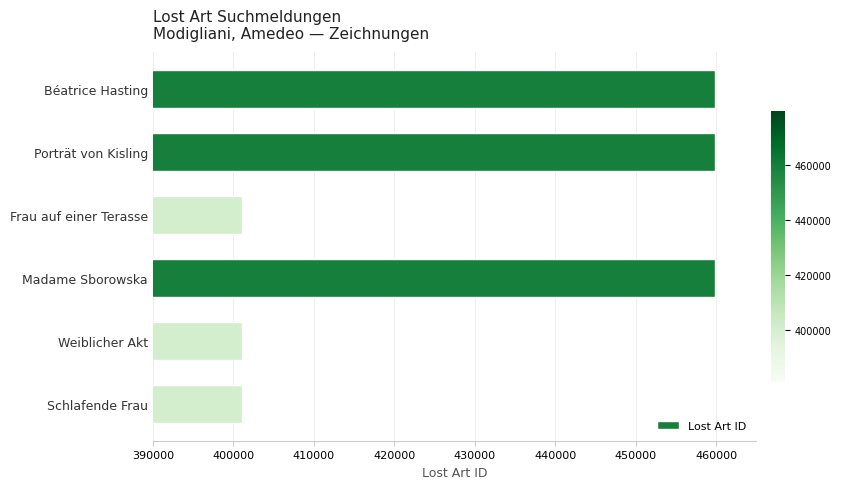

What is the difference between the second highest and minimum values?

58802